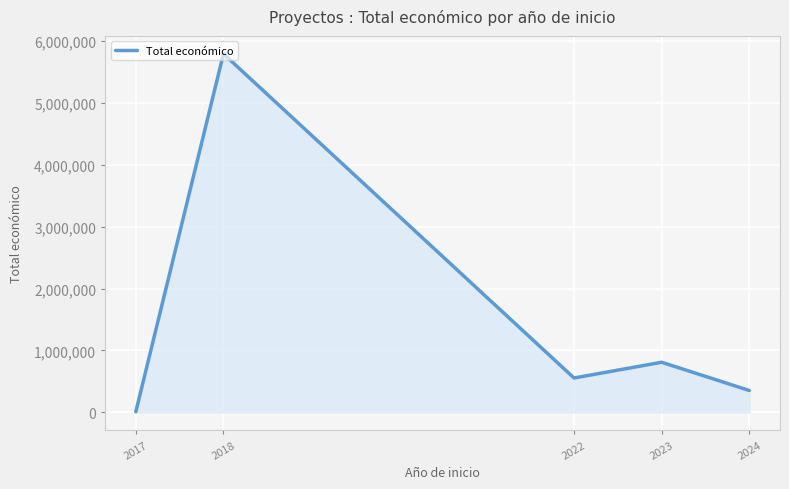

The value at 2022 is 300582. True or false?

False